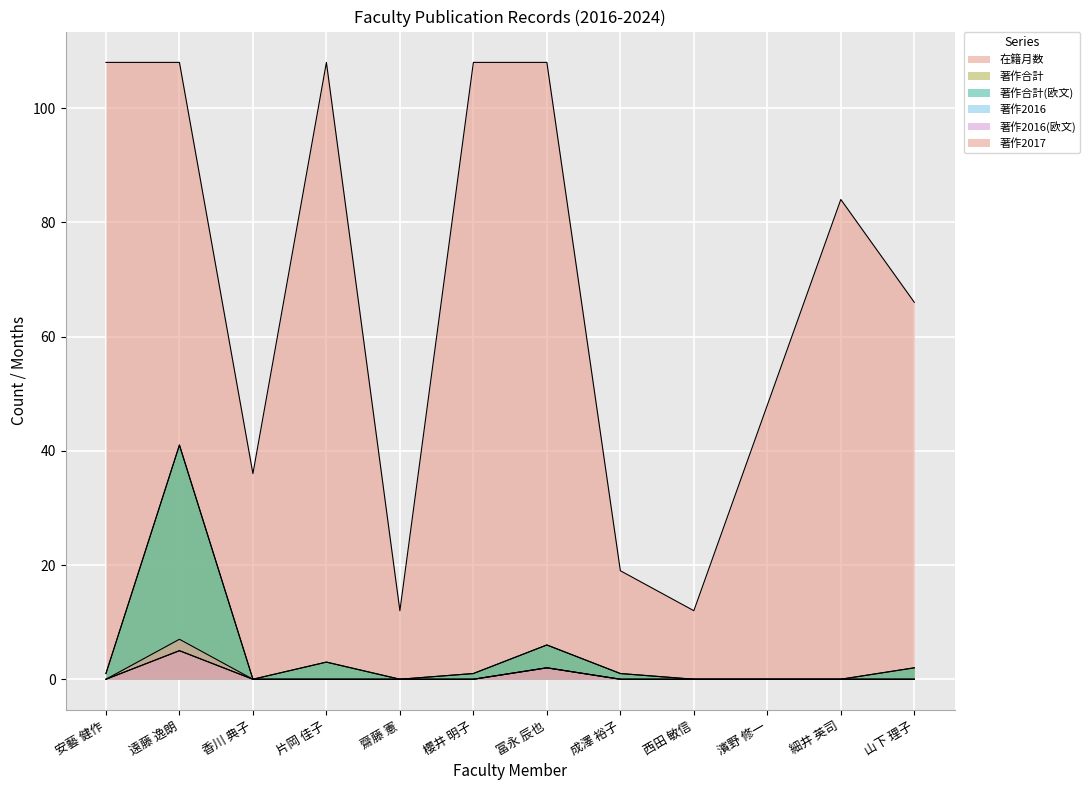

List the labels in order of 著作2017 value, smallest first.

安藝 健作, 香川 典子, 片岡 佳子, 齋藤 憲, 櫻井 明子, 成澤 裕子, 西田 敏信, 濱野 修一, 細井 英司, 山下 理子, 冨永 辰也, 遠藤 逸朗